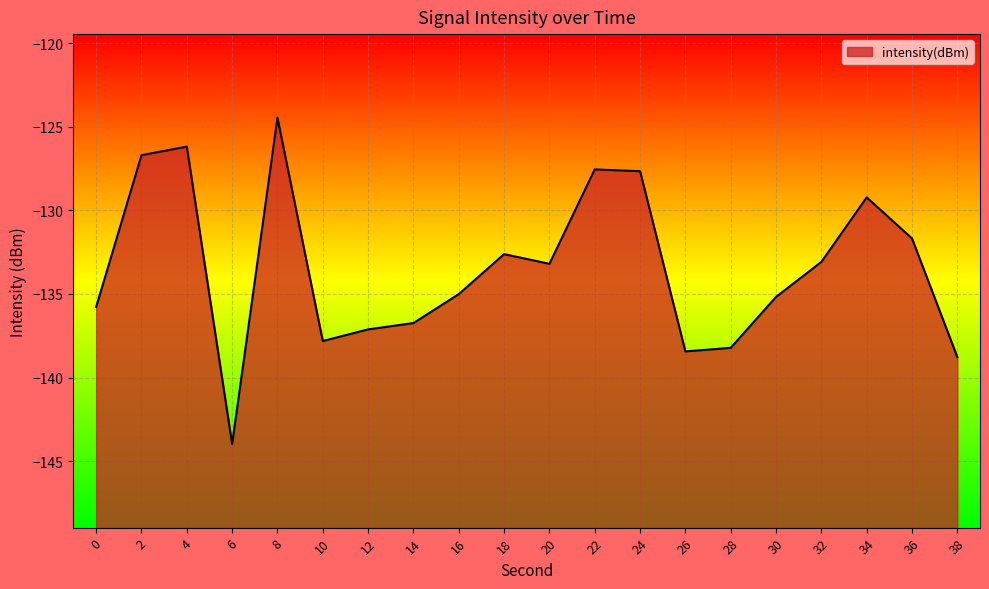

The value at 14 is -136.7. True or false?

True